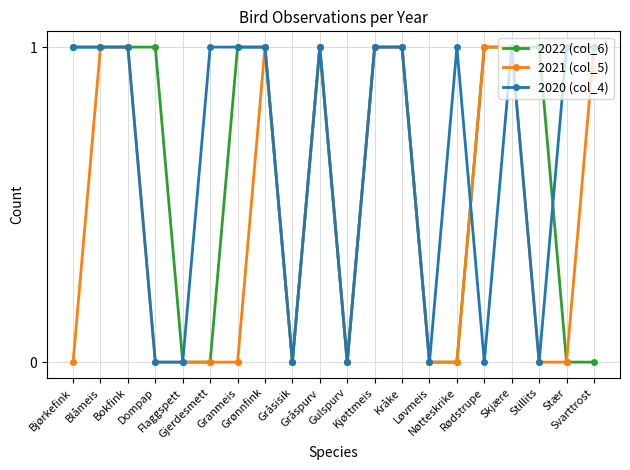

True or false: 2022 (col_6) has more than 0 points higher than both neighbors.

True